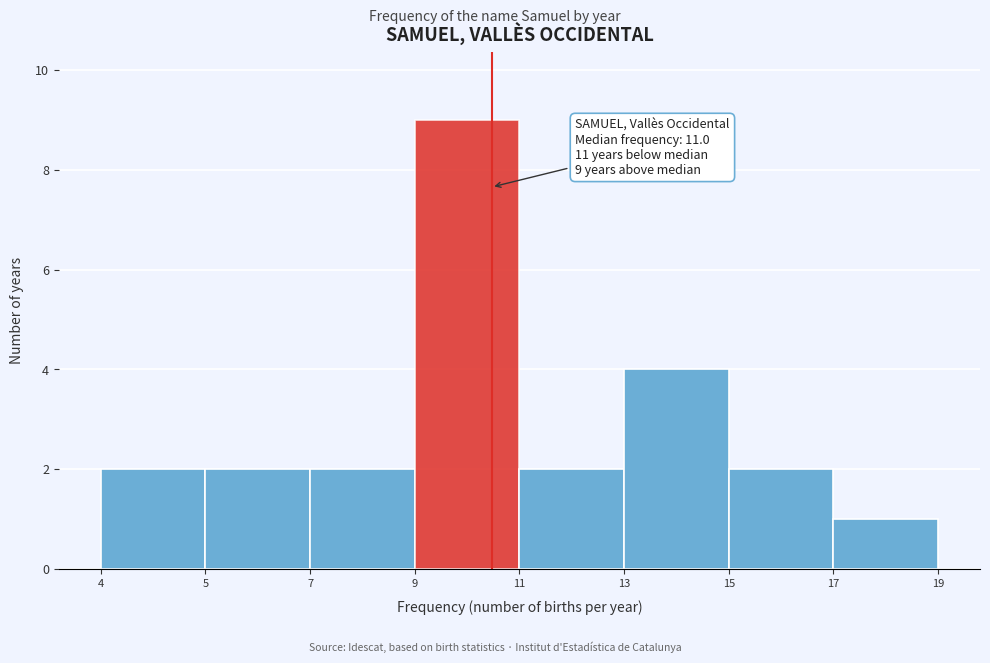

Reading right to left, list all the values displayed in this chart.

17=1	15=2	13=4	11=2	9=9	7=2	5=2	4=2